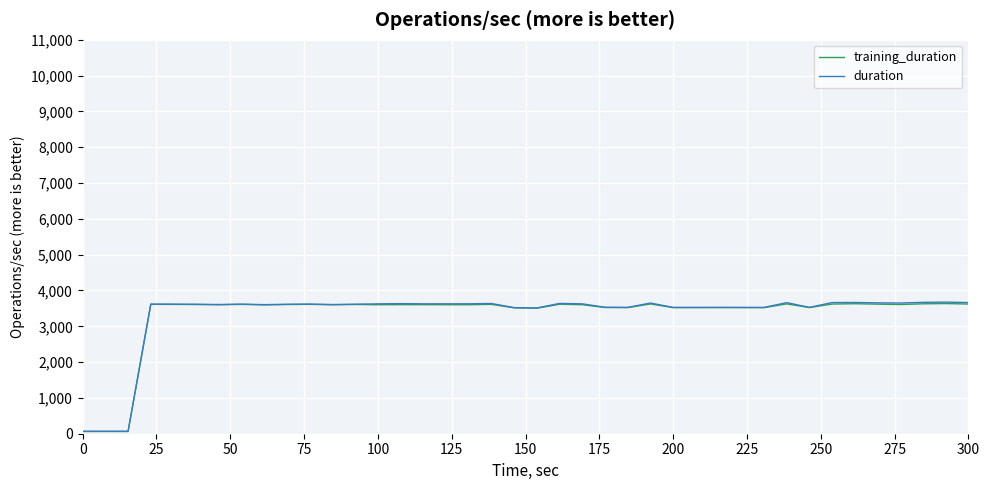

True or false: duration and training_duration intersect in this chart.

False